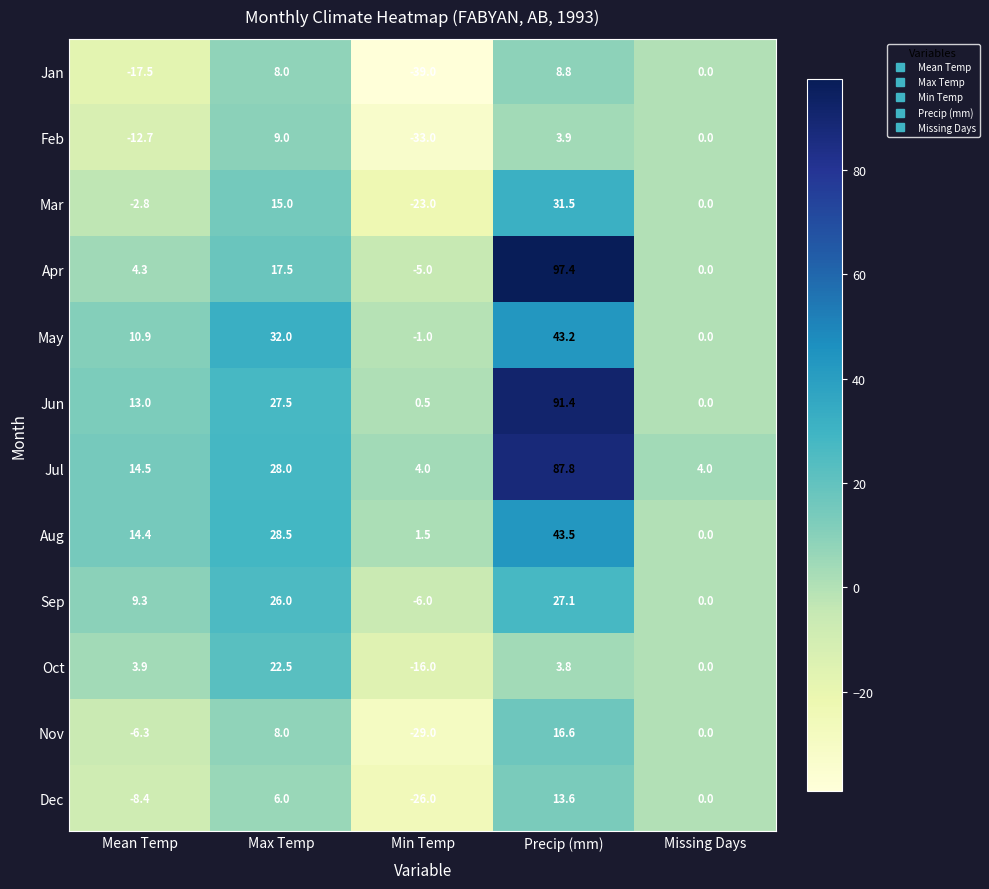

Which series has the largest total across all categories?

Jul